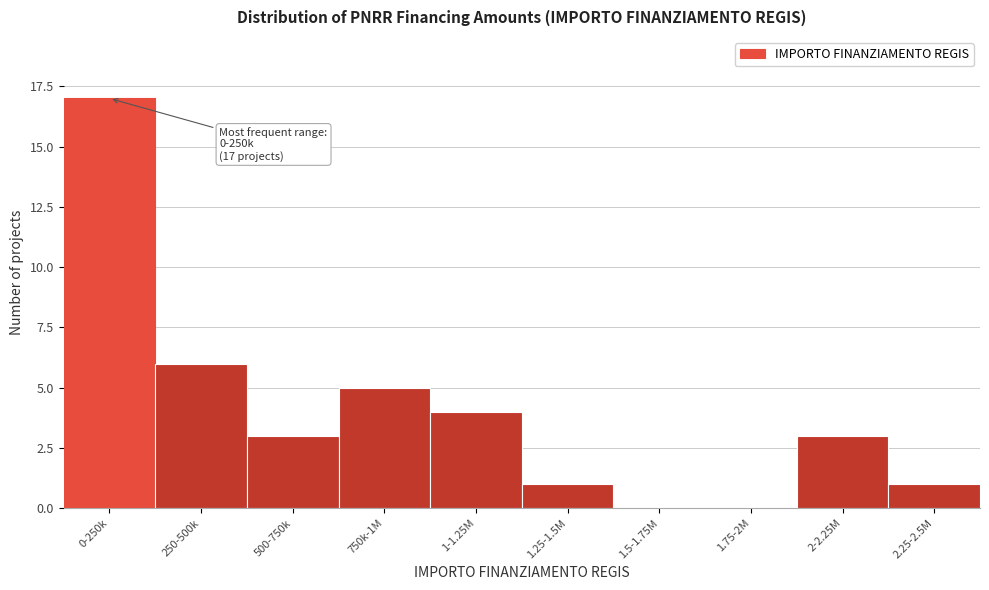

Reading left to right, what are all the values shown in this chart?

0-250k=17	250-500k=6	500-750k=3	750k-1M=5	1-1.25M=4	1.25-1.5M=1	1.5-1.75M=0	1.75-2M=0	2-2.25M=3	2.25-2.5M=1